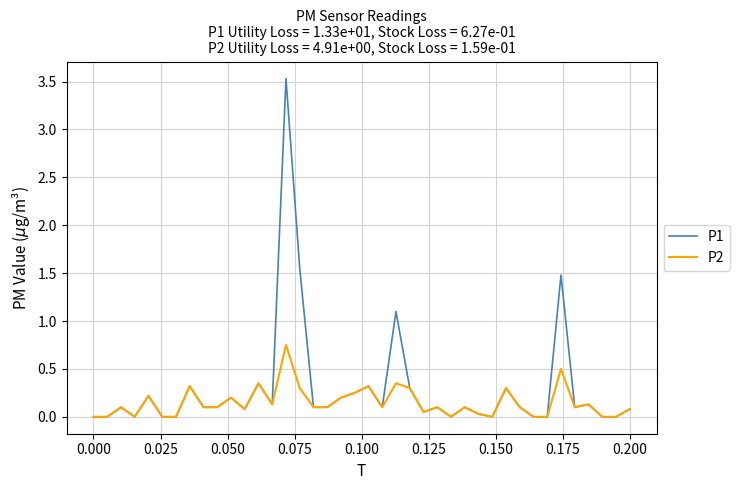

Which series has the largest total across all categories?

P1